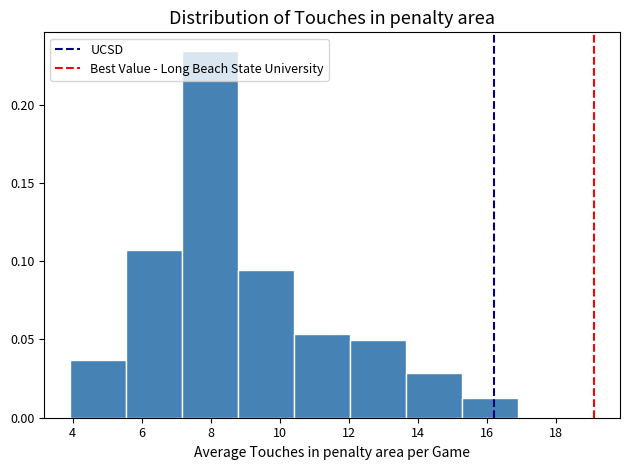

Reading left to right, transcribe this chart: for each bar, give the range it covers on the x-axis and its height. Neither the bar edges nor the heights are printed on the chart, so give them approximately, as read against the axes.

4.0 to 5.6: 0.035
5.6 to 7.2: 0.105
7.2 to 8.8: 0.235
8.8 to 10.4: 0.095
10.4 to 12.0: 0.055
12.0 to 13.6: 0.050
13.6 to 15.2: 0.030
15.2 to 17.0: 0.010